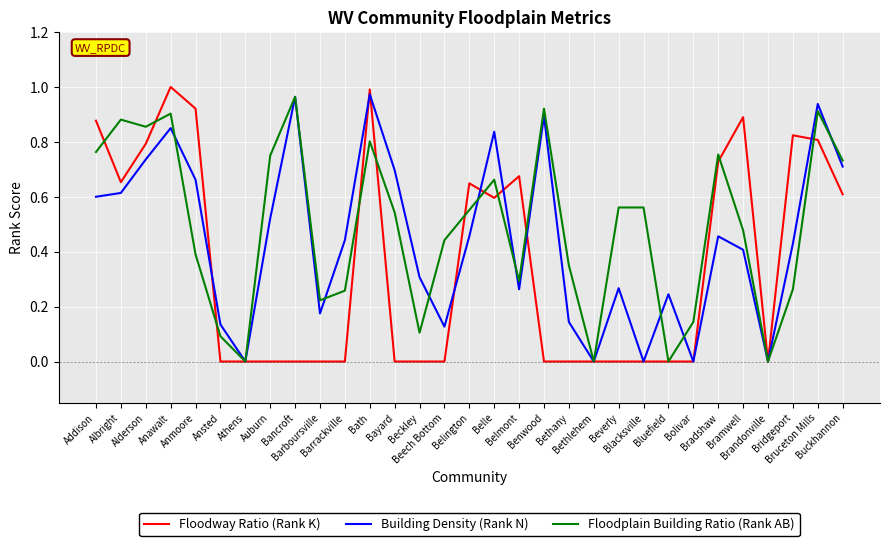

Rank the series by their average value, from highest to lowest.

Floodplain Building Ratio (Rank AB), Building Density (Rank N), Floodway Ratio (Rank K)